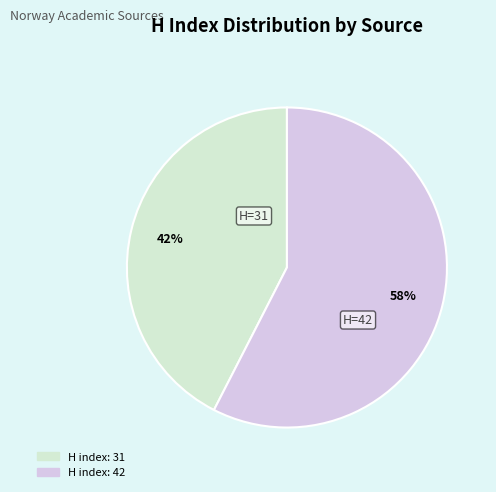

To the nearest percent, what is the average slice percentage?

50%